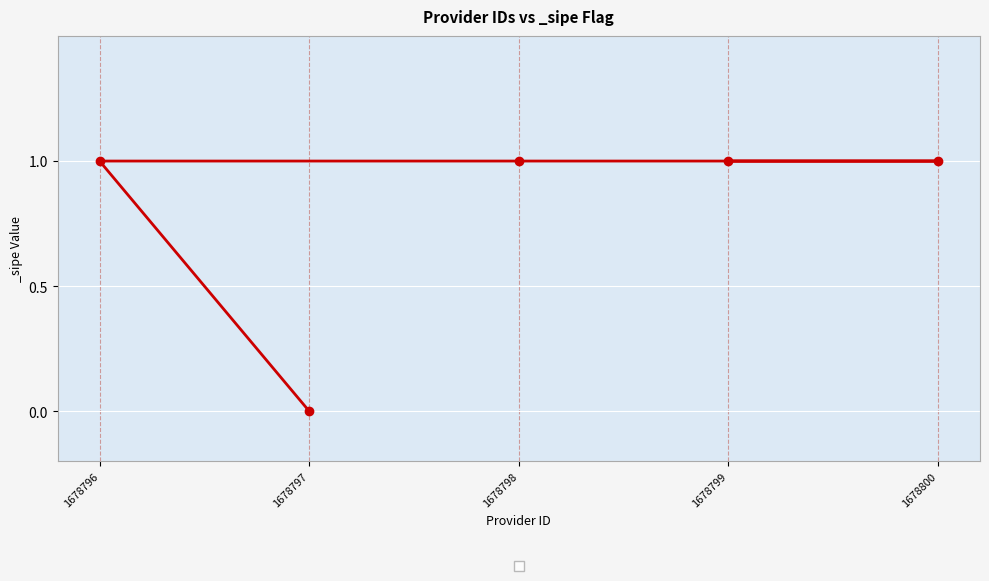

Reading left to right, transcribe all the data shown in this chart.

1678799=1	1678800=1	1678798=1	1678796=1	1678797=0